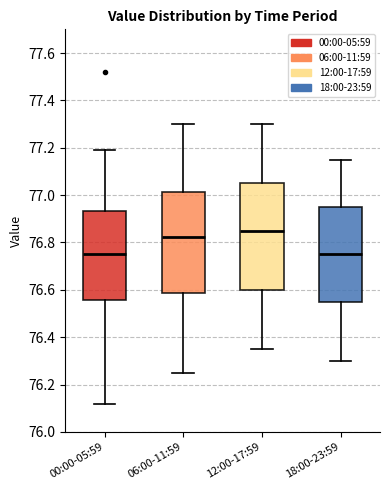

Which box's median line is the highest?

12:00-17:59